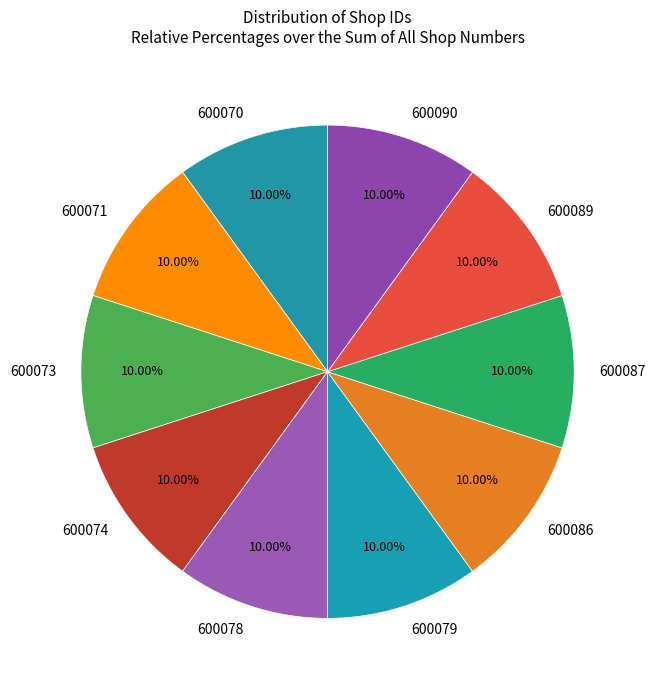

Is it true that 600090 is 10% of the pie?

True